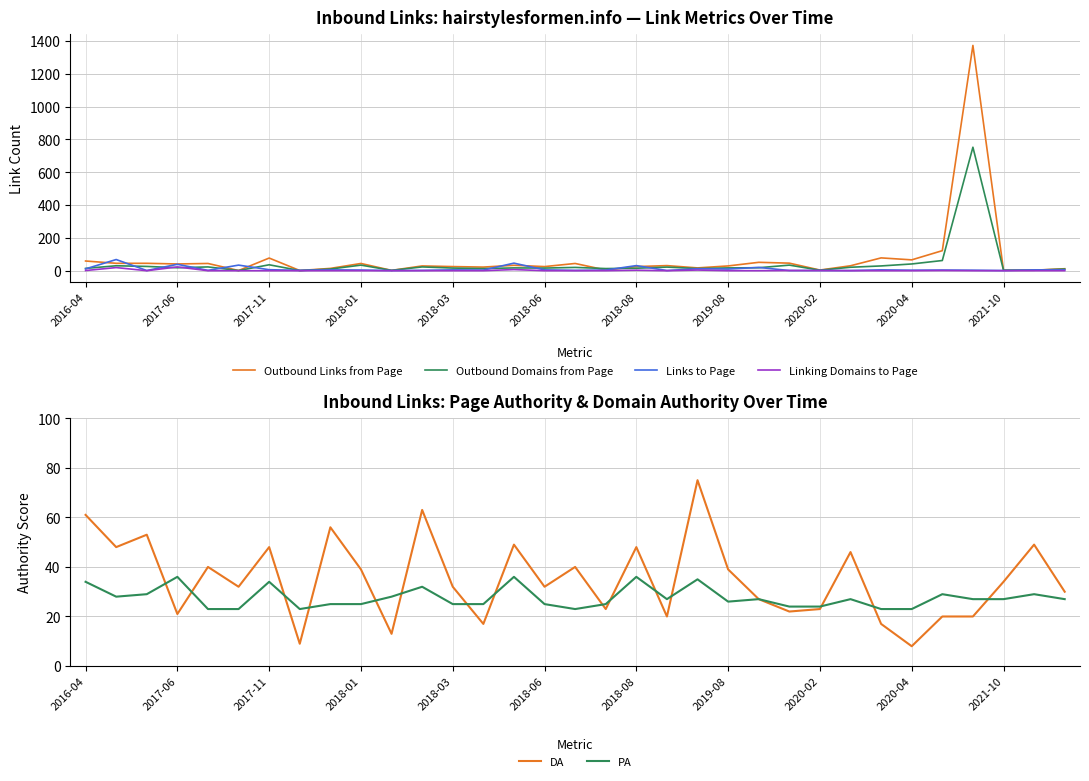

True or false: Linking Domains to Page and Links to Page cross at least once.

False